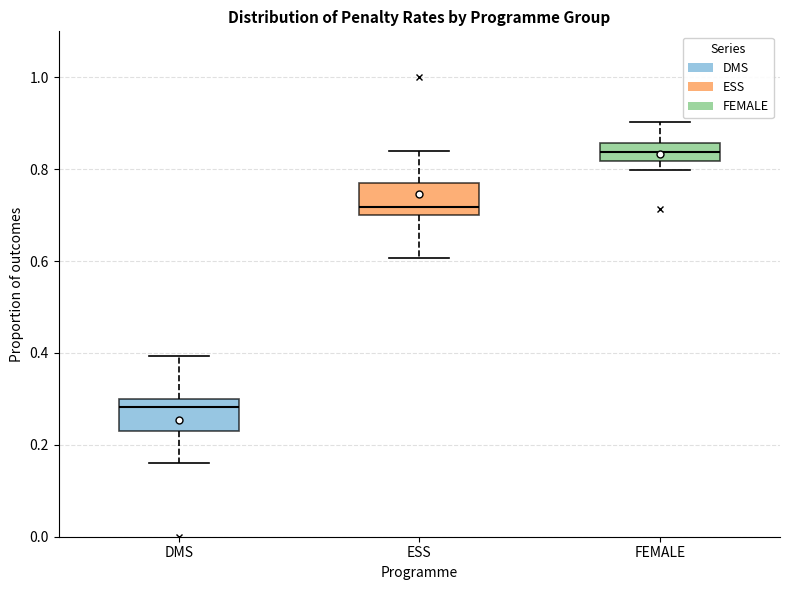

Reading left to right, read every box against the y-axis: the position of its median line, the range the box covers, and the ends of its whiskers. The values are not printed on the chart, so give them approximately, as read against the axis.

DMS: median 0.28, box 0.22 to 0.30, whiskers 0.16 to 0.40
ESS: median 0.72, box 0.70 to 0.78, whiskers 0.60 to 0.84
FEMALE: median 0.84, box 0.82 to 0.86, whiskers 0.80 to 0.90